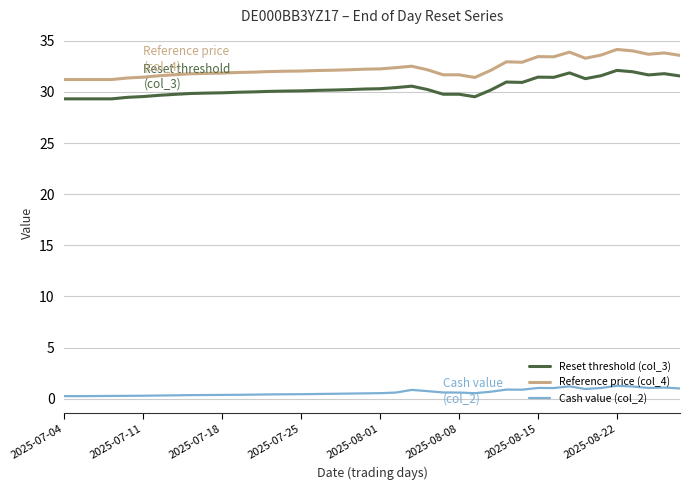

What is the difference between the maximum and minimum values in the Reference price (col_4) series?

2.9